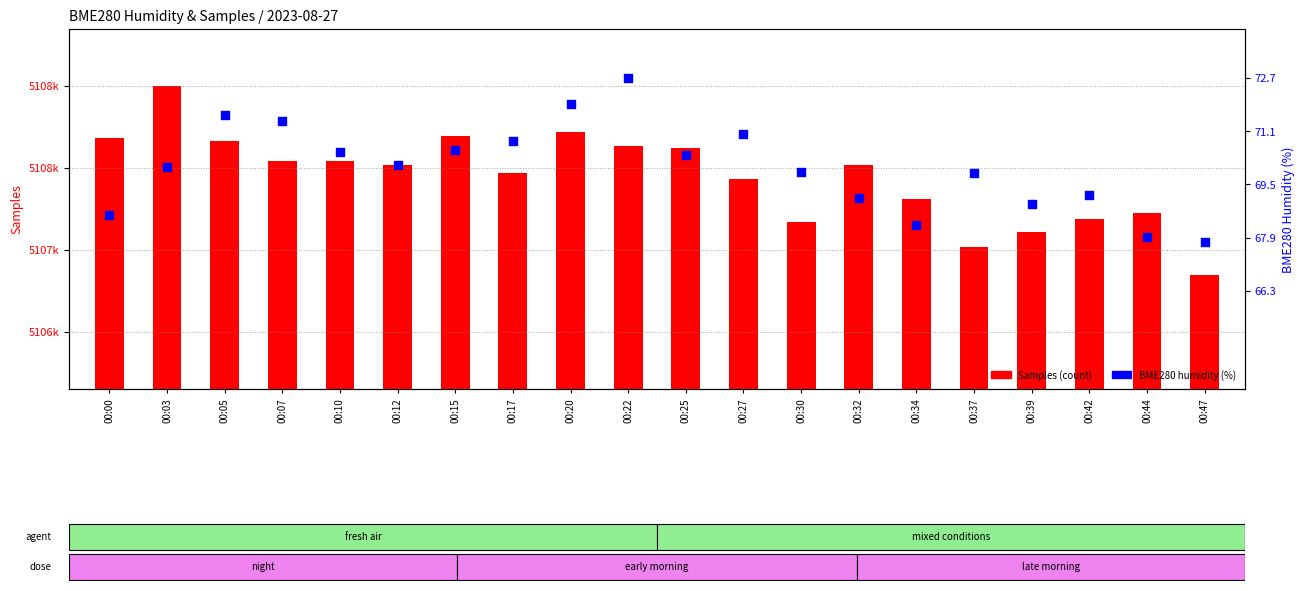

What are all the series names shown in the legend?

Samples (count), BME280 humidity